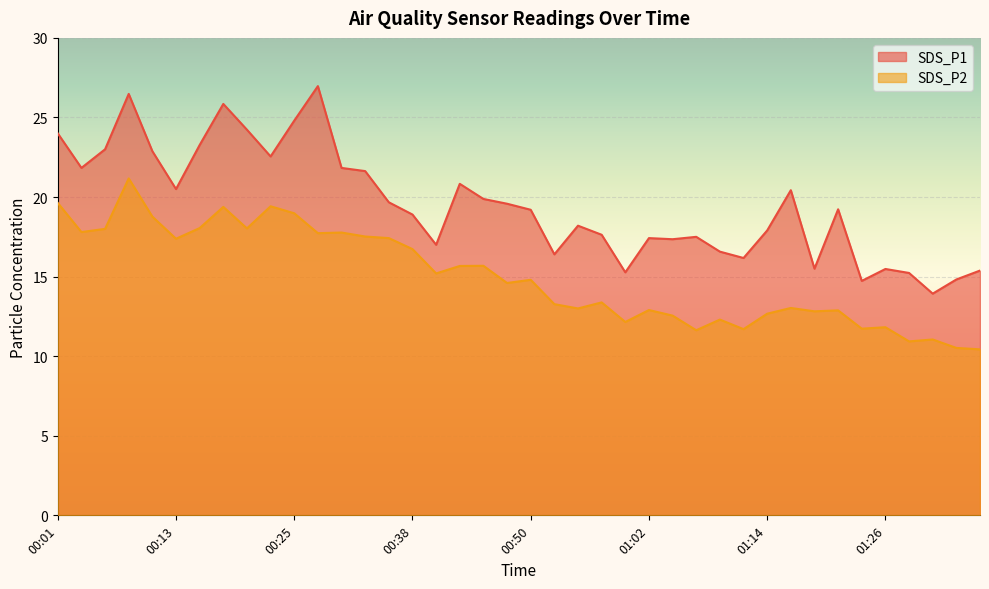

What is the value of the SDS_P1 point at the 31st from the left?

17.9